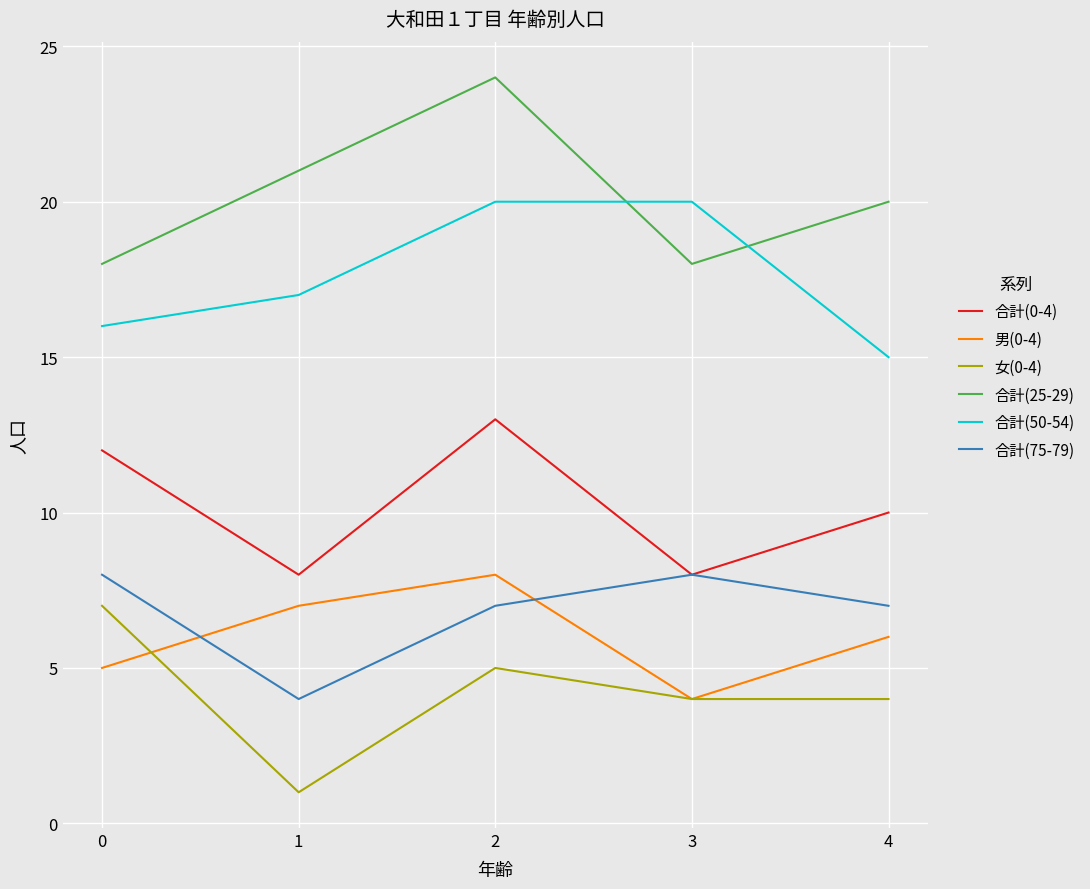

Reading left to right, transcribe all the data shown in this chart.

合計(0-4): 12	8	13	8	10
男(0-4): 5	7	8	4	6
女(0-4): 7	1	5	4	4
合計(25-29): 18	21	24	18	20
合計(50-54): 16	17	20	20	15
合計(75-79): 8	4	7	8	7